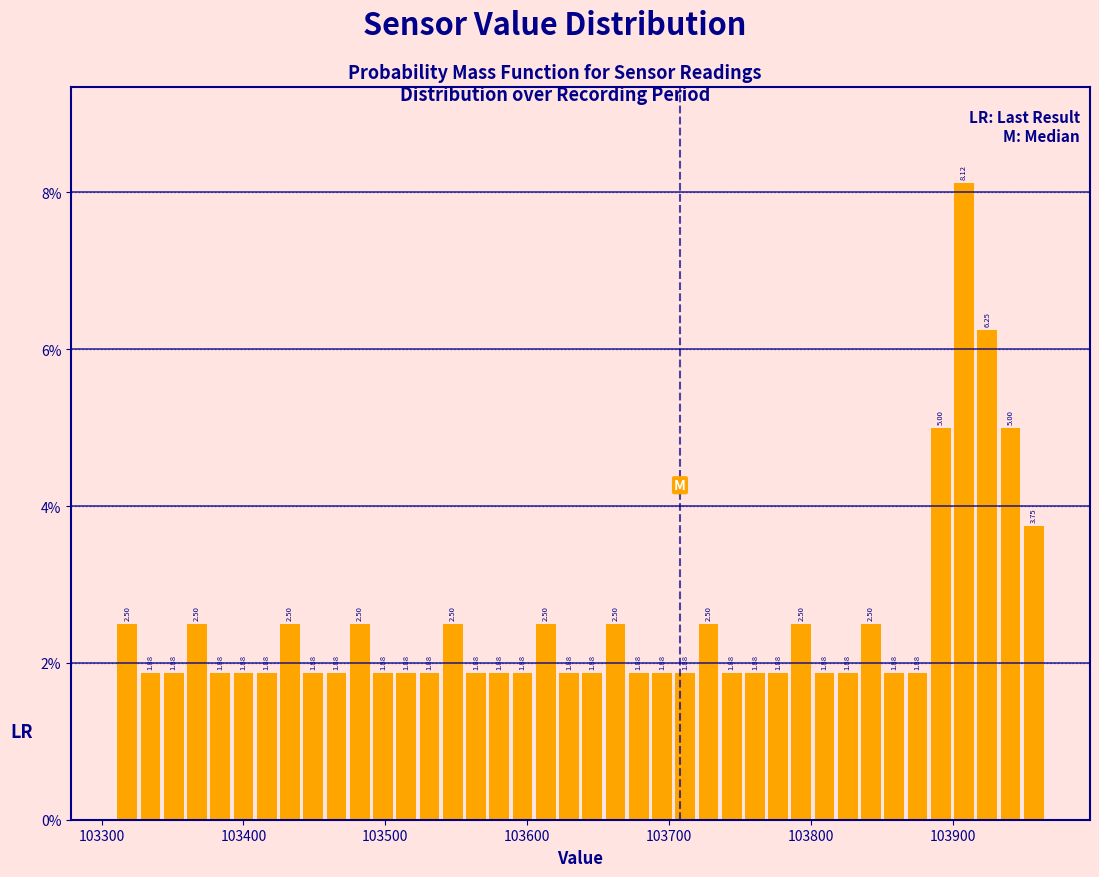

Around what value on the x-axis is the tallest bar? Give the approximate position of its centre, as read against the axis.

103910